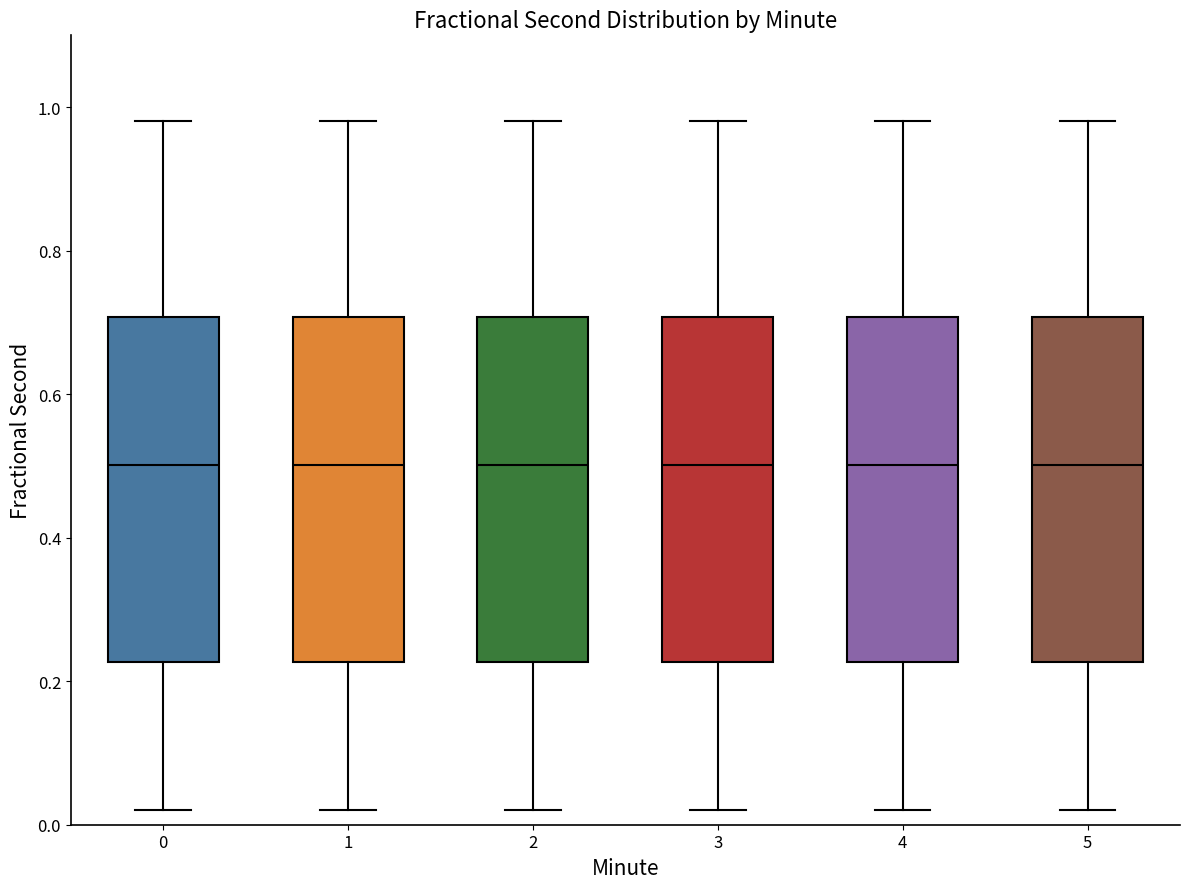

Reading left to right, transcribe this box plot: for each box, give where its median line is, the range the box spans, and where its two whiskers end, as read against the y-axis. The values are not printed on the chart, so give them approximately, as read against the axis.

0: median 0.50, box 0.22 to 0.70, whiskers 0.02 to 0.98
1: median 0.50, box 0.22 to 0.70, whiskers 0.02 to 0.98
2: median 0.50, box 0.22 to 0.70, whiskers 0.02 to 0.98
3: median 0.50, box 0.22 to 0.70, whiskers 0.02 to 0.98
4: median 0.50, box 0.22 to 0.70, whiskers 0.02 to 0.98
5: median 0.50, box 0.22 to 0.70, whiskers 0.02 to 0.98